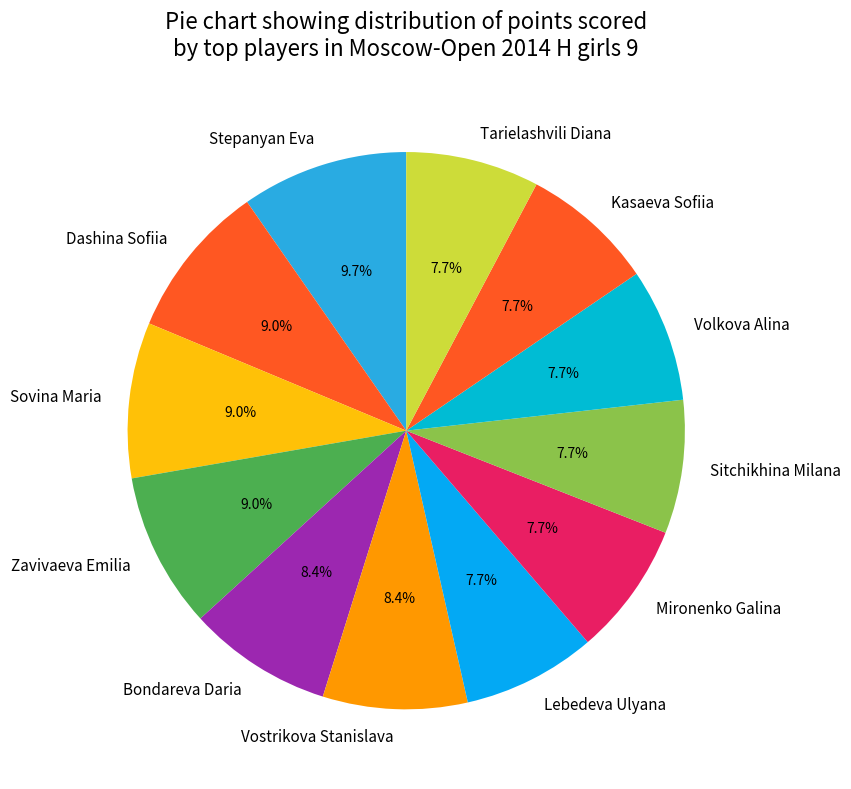

Which has a higher value, Sovina Maria or Stepanyan Eva?

Stepanyan Eva